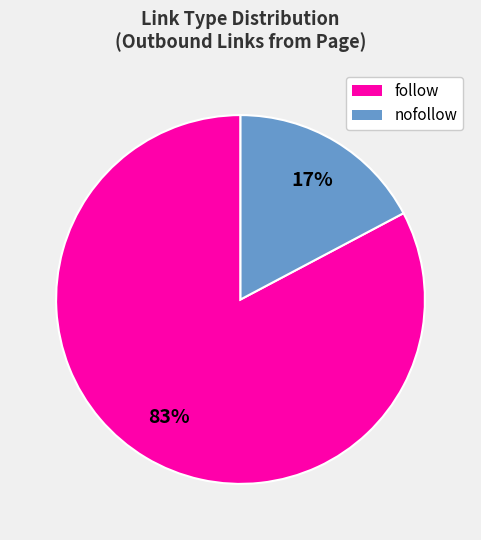

To the nearest percent, what is the average slice percentage?

50%